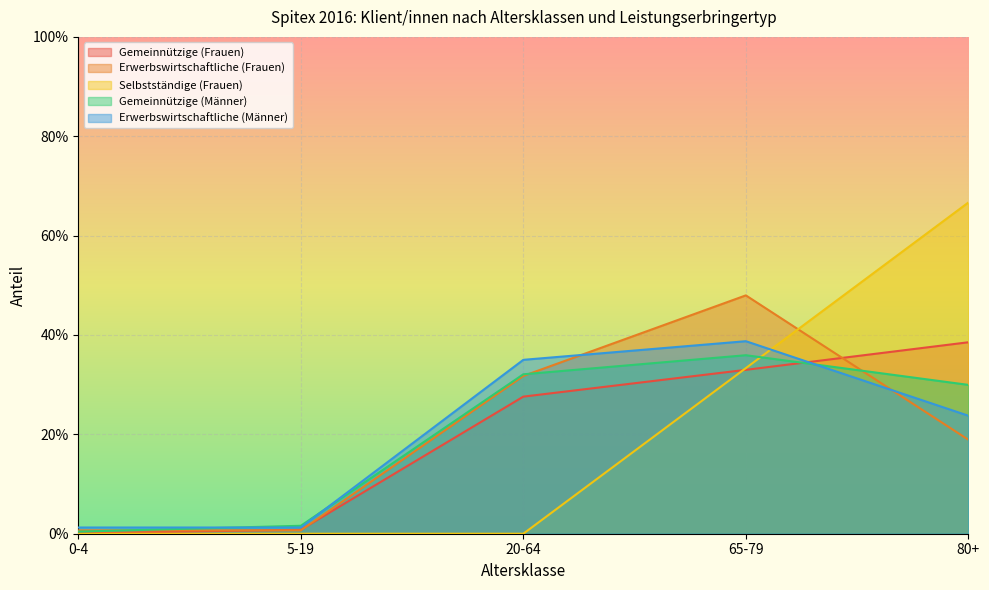

What is the total value across all series at 20-64?

1.3